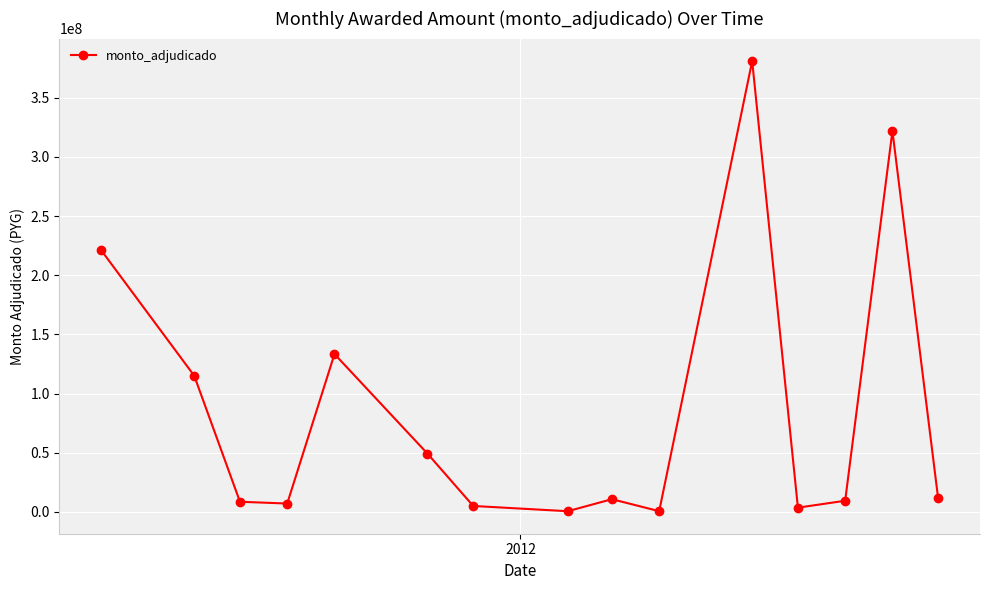

Count the number of categories in the chart.

15